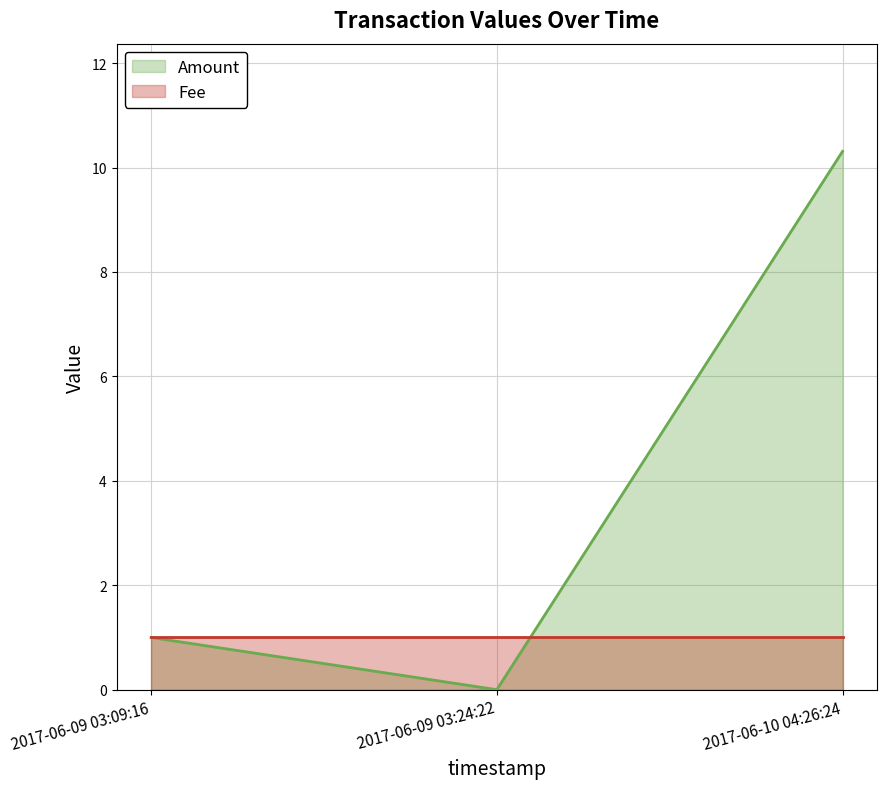

What is the label of the 3rd point from the left?

2017-06-10 04:26:24